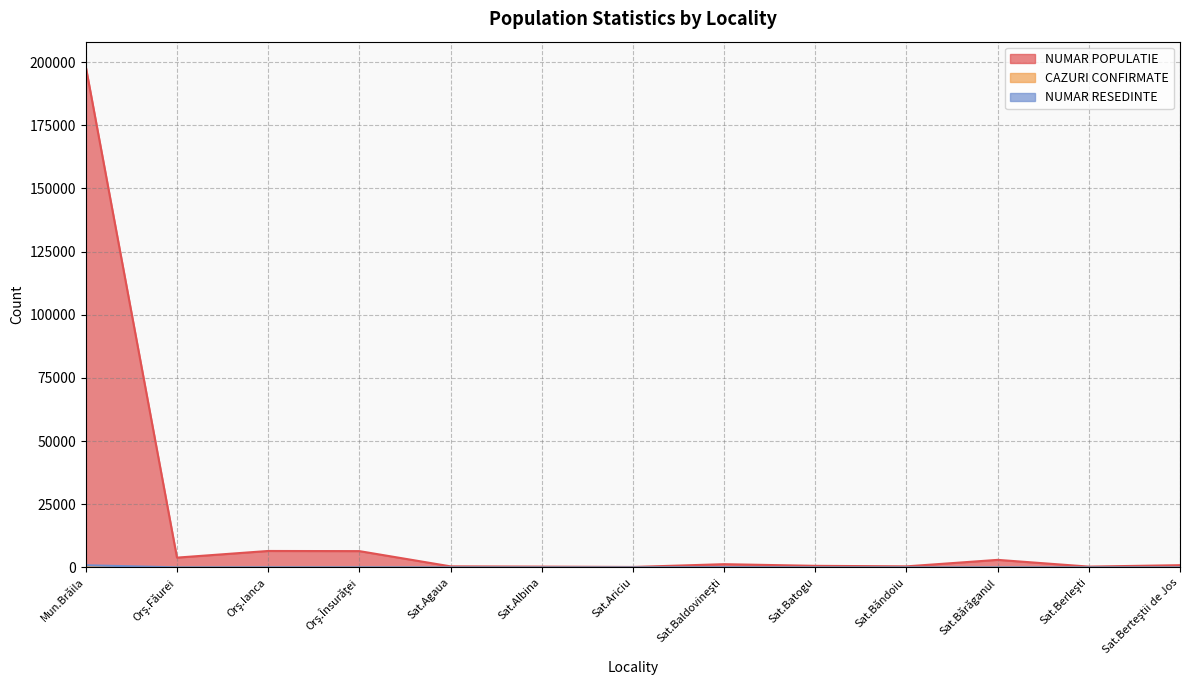

What position from the left is Mun.Brăila?

1